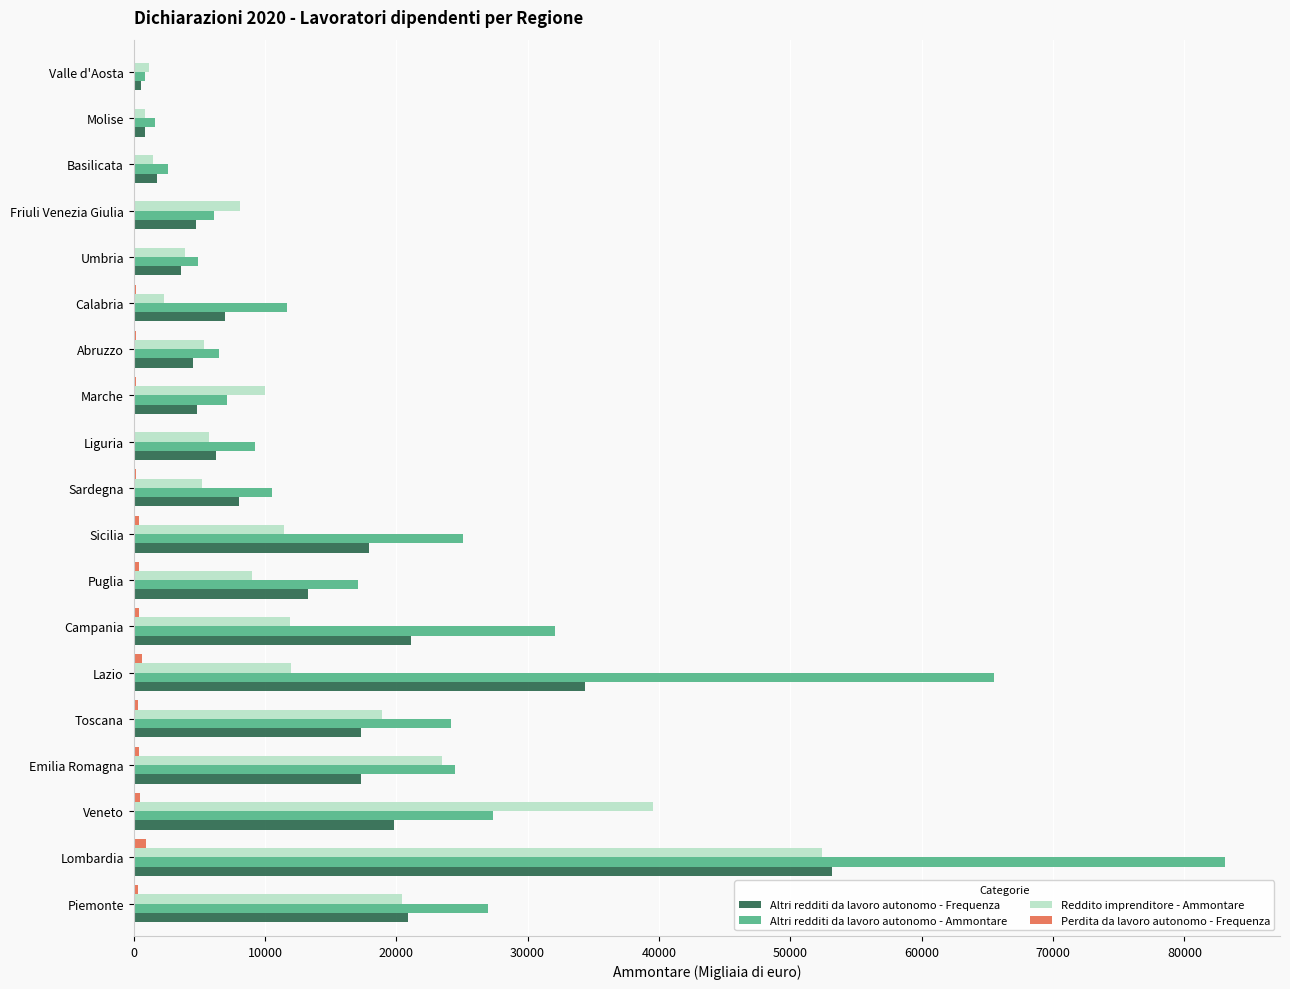

How many categories are shown in the chart?

19